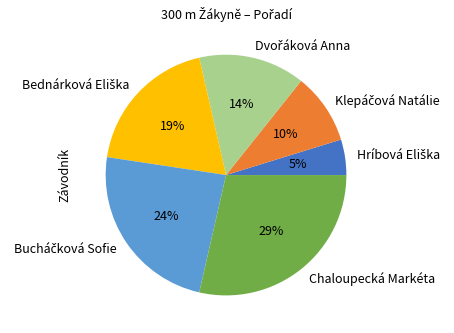

To the nearest percent, what is the average slice percentage?

17%